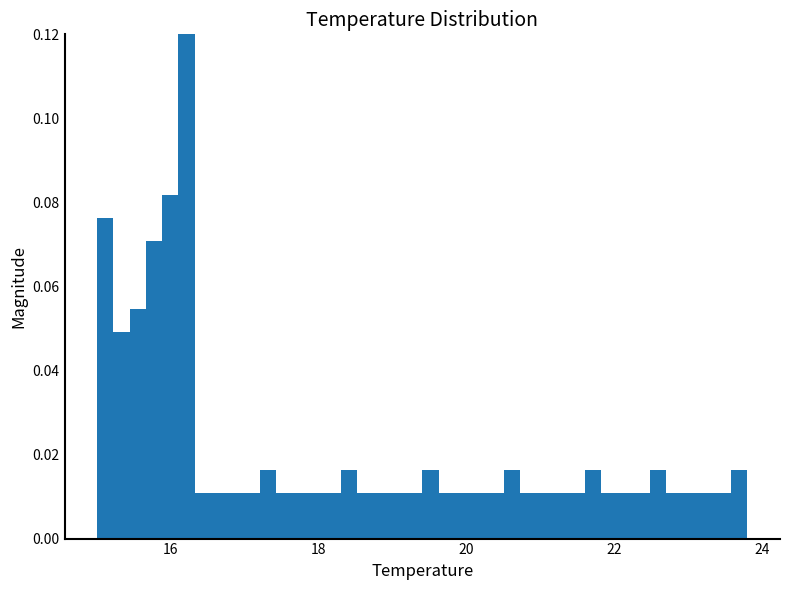

Around what value on the x-axis is the tallest bar? Give the approximate position of its centre, as read against the axis.

16.2